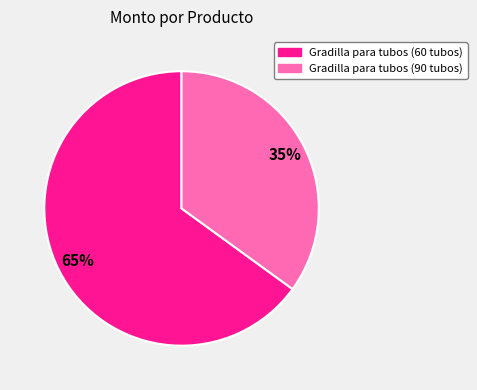

Which category accounts for the majority?

Gradilla para tubos (60 tubos)